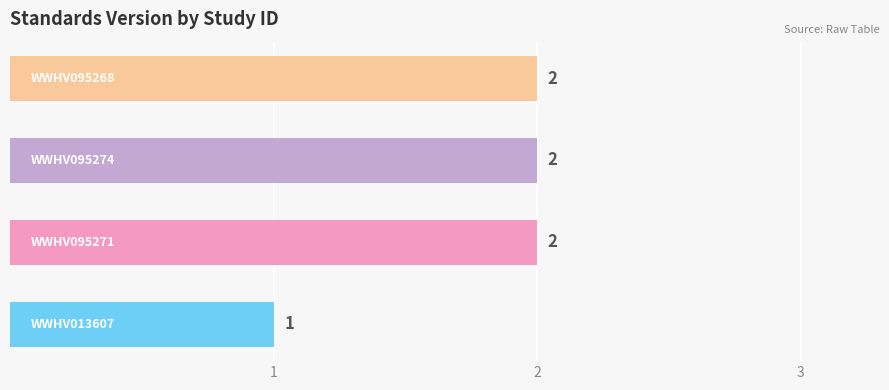

How many values are between 2 and 3?

3